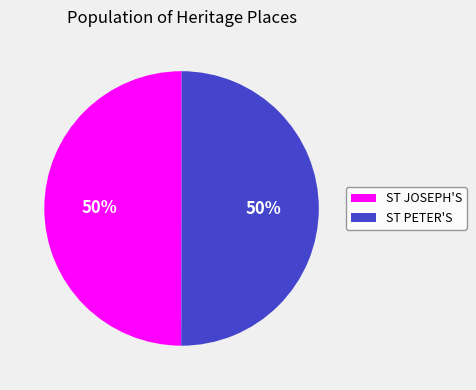

Is it true that ST JOSEPH'S is 42% of the pie?

False